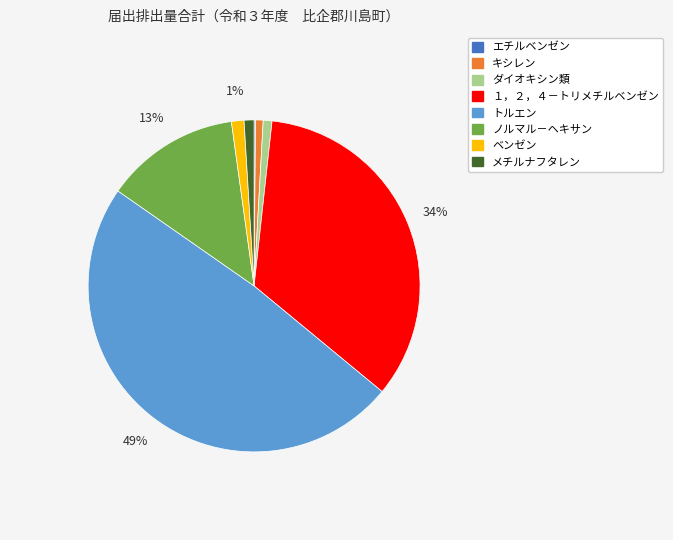

Does any single category account for the majority?

No